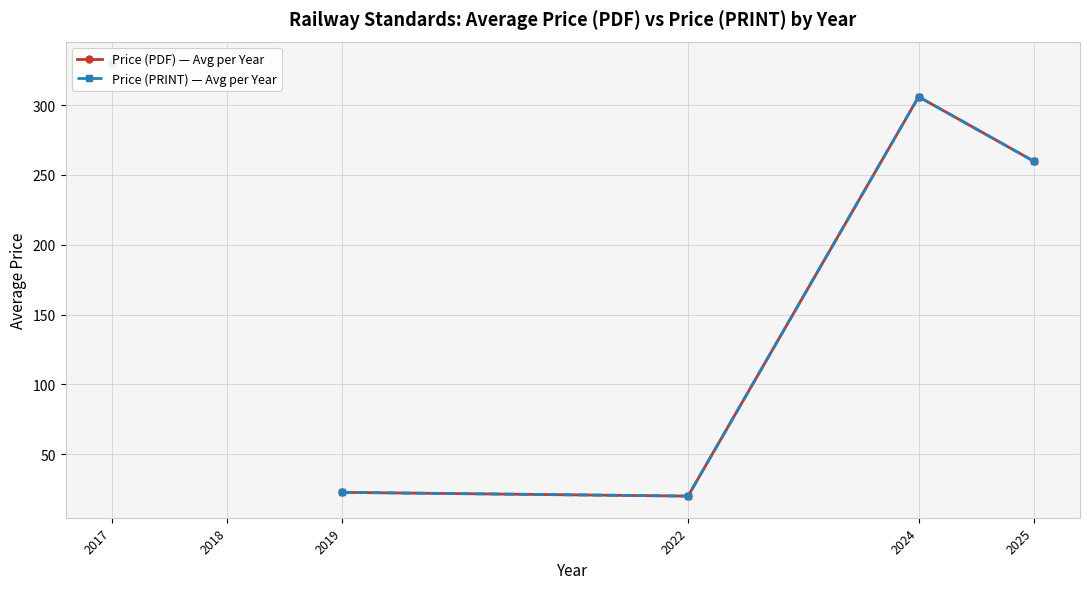

How many data points in Price (PDF) — Avg per Year are less than 22?

1